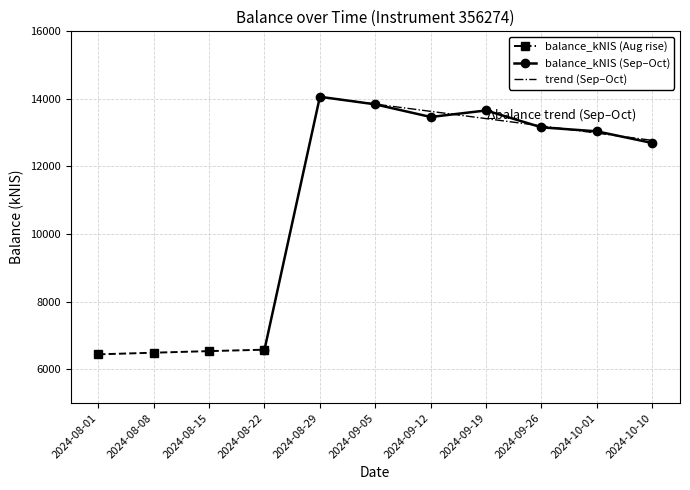

How many values are below 13039?

5